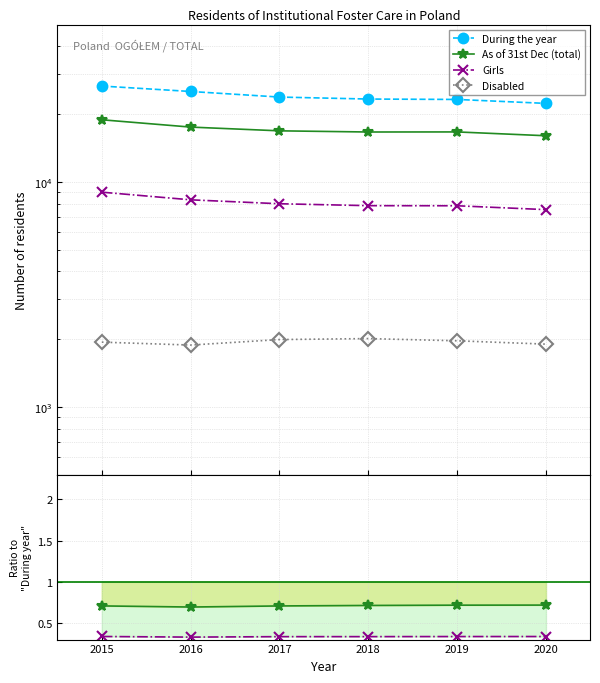

What is the value of the Girls point at the 3rd from the left?

0.3